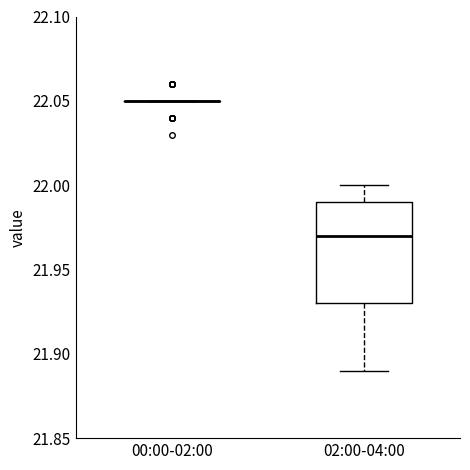

Which box is the tallest, from its lower edge to its upper edge?

02:00-04:00